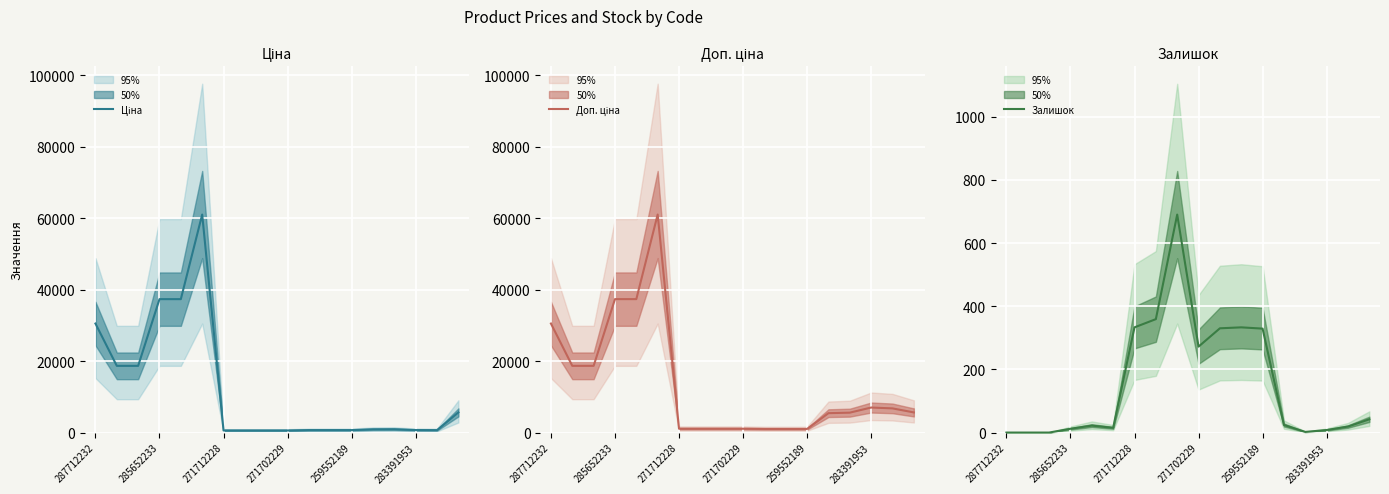

True or false: Залишок has a value of 272 at 271702229.

True